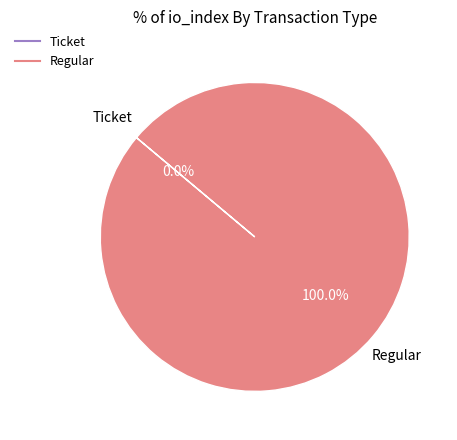

How many slices are in this pie chart?

2